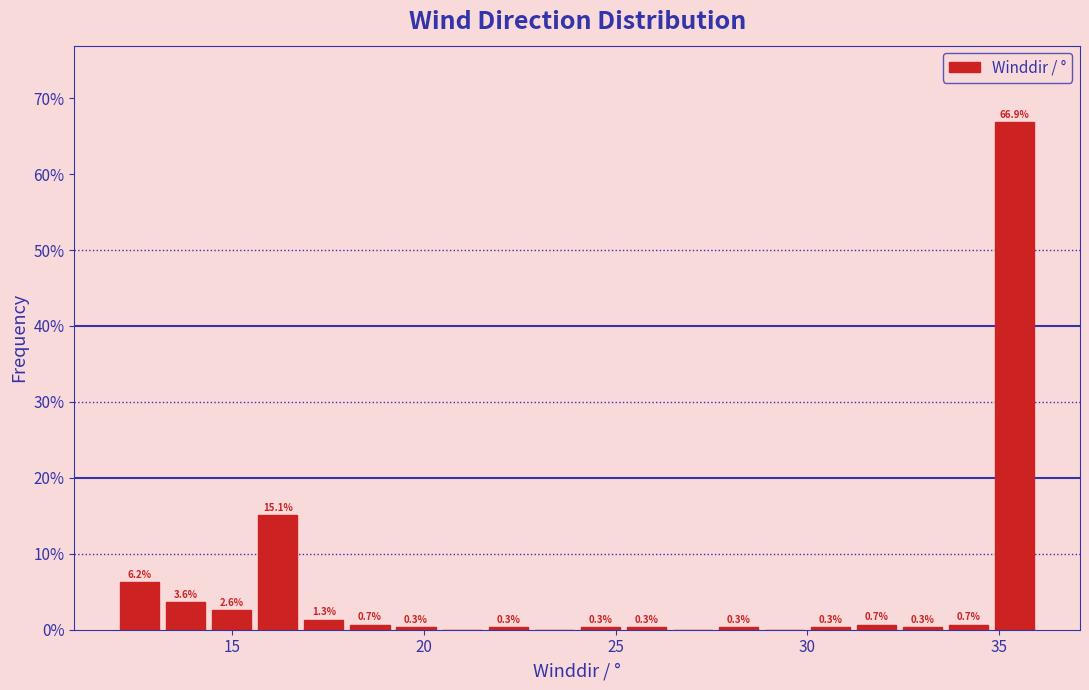

Read against the x-axis, roughly where is the centre of the tallest bar?

35.5